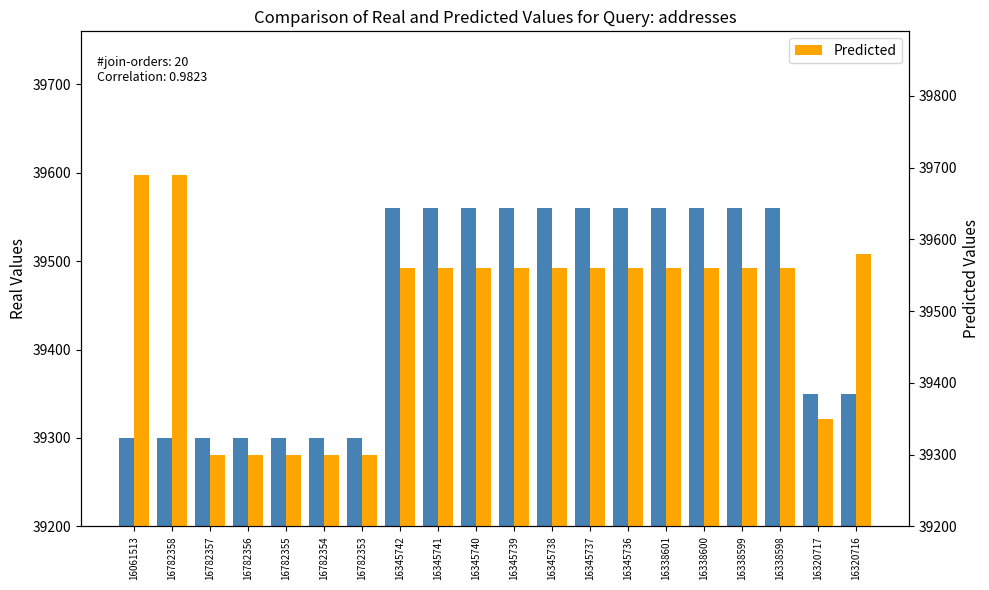

What is the highest value of the Predicted series?

39690